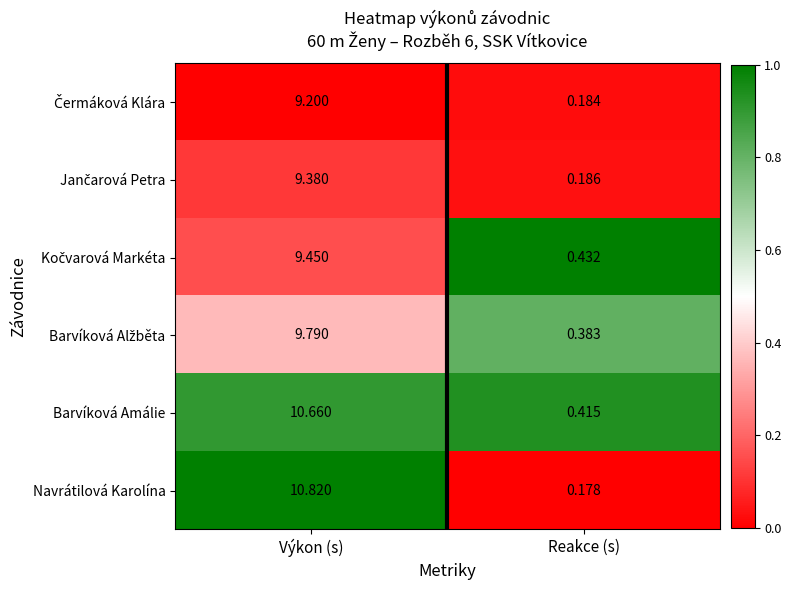

Which label corresponds to the smallest value in the chart?

Reakce (s)